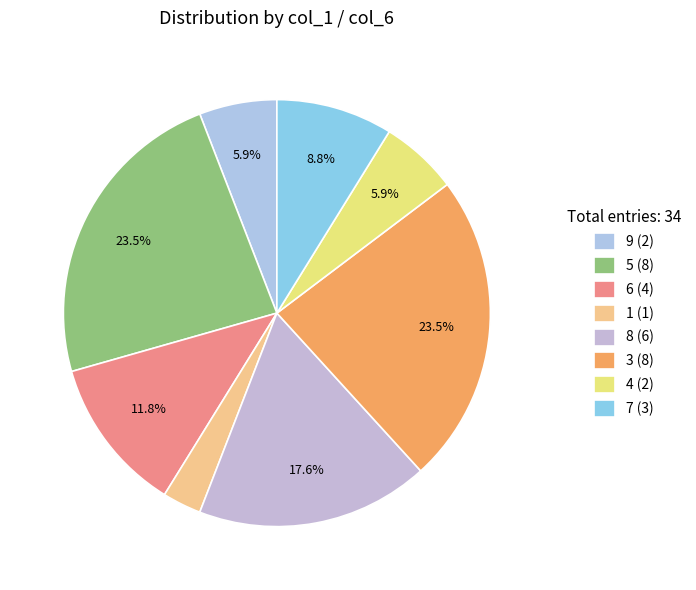

The 7 slice represents 1% of the pie. True or false?

False